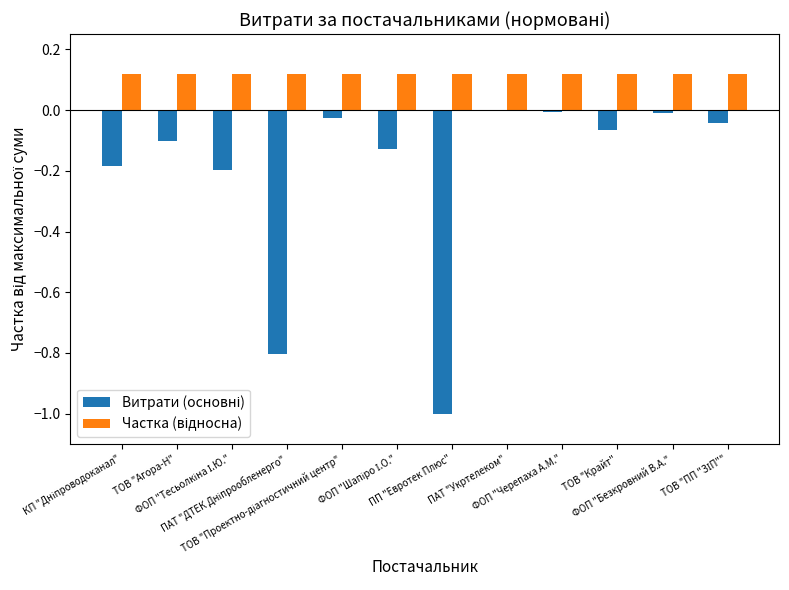

Count the number of data series in this chart.

2